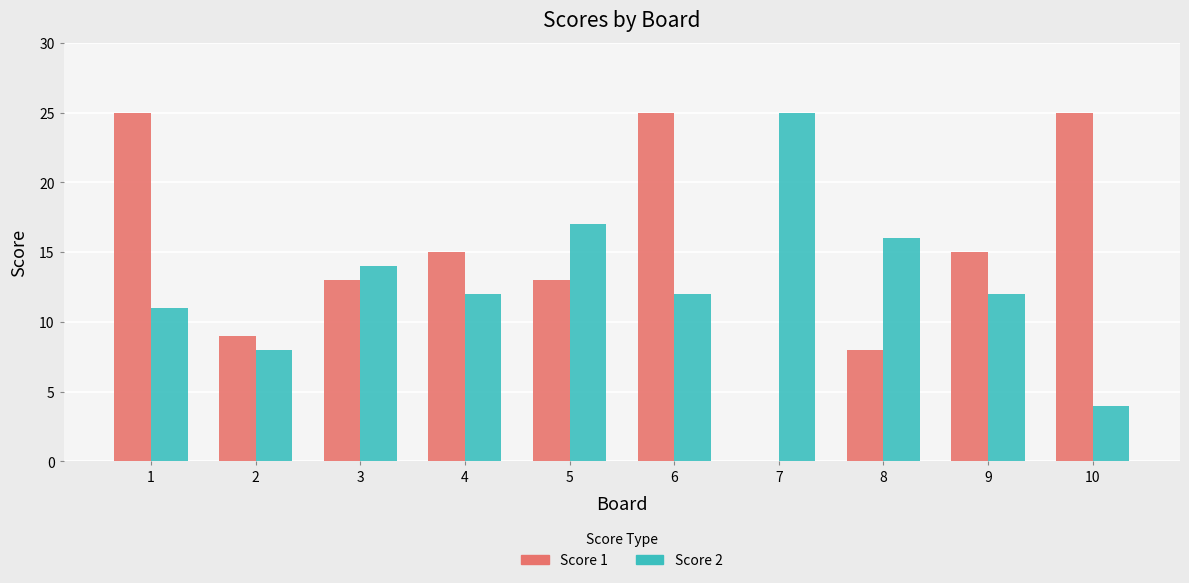

How many series are shown in this chart?

2